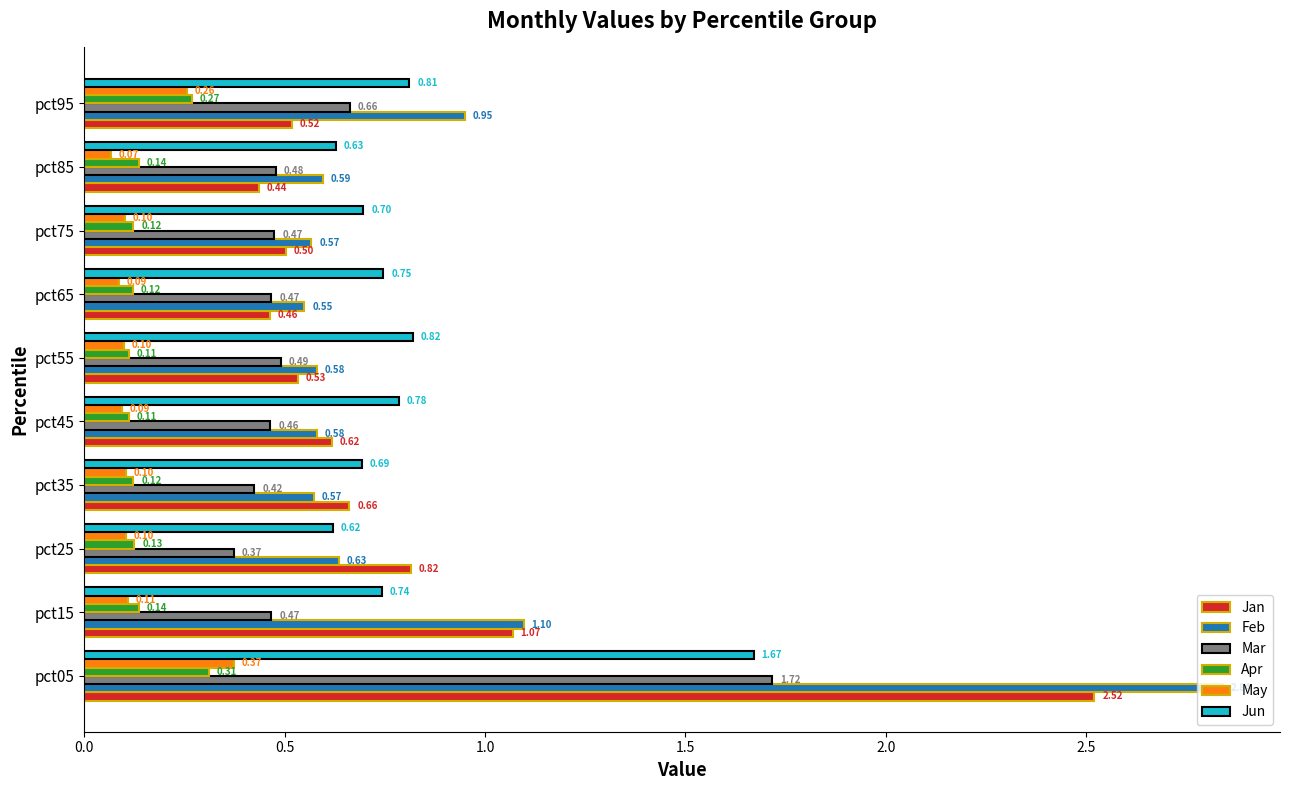

What is the difference between the maximum and second lowest values in the Jun series?

1.0